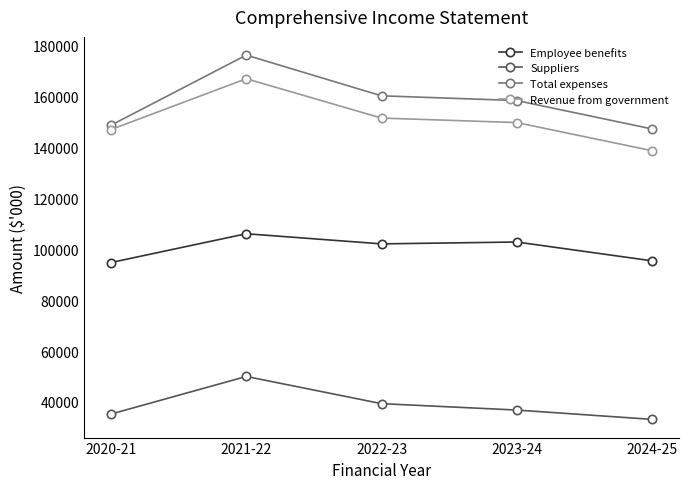

Rank the series by their maximum value, from lowest to highest.

Suppliers, Employee benefits, Revenue from government, Total expenses